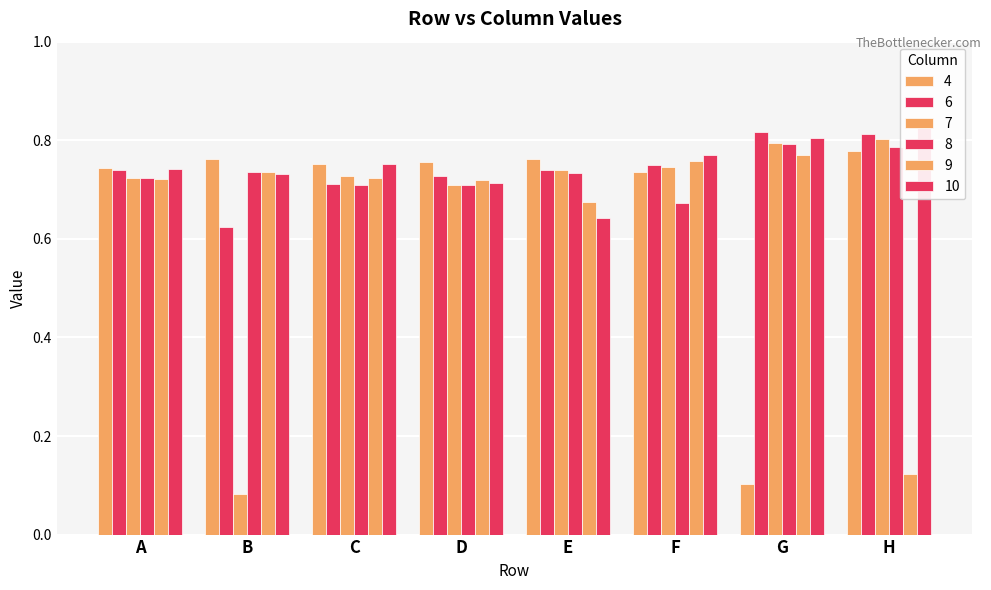

What is the value of the 8 bar at the 4th from the left?

0.7